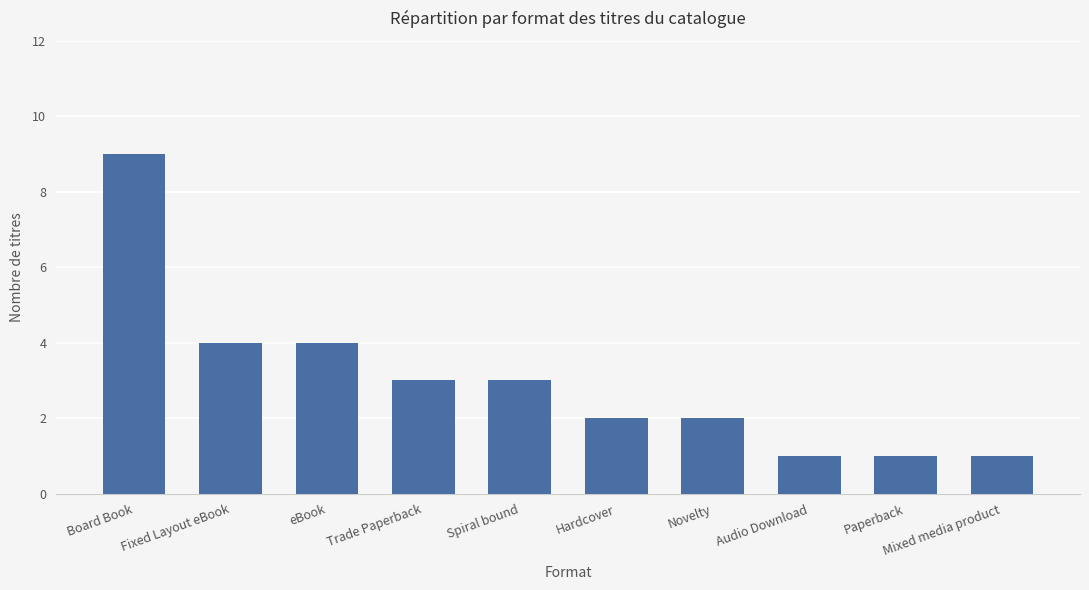

Between eBook and Board Book, which is larger?

Board Book